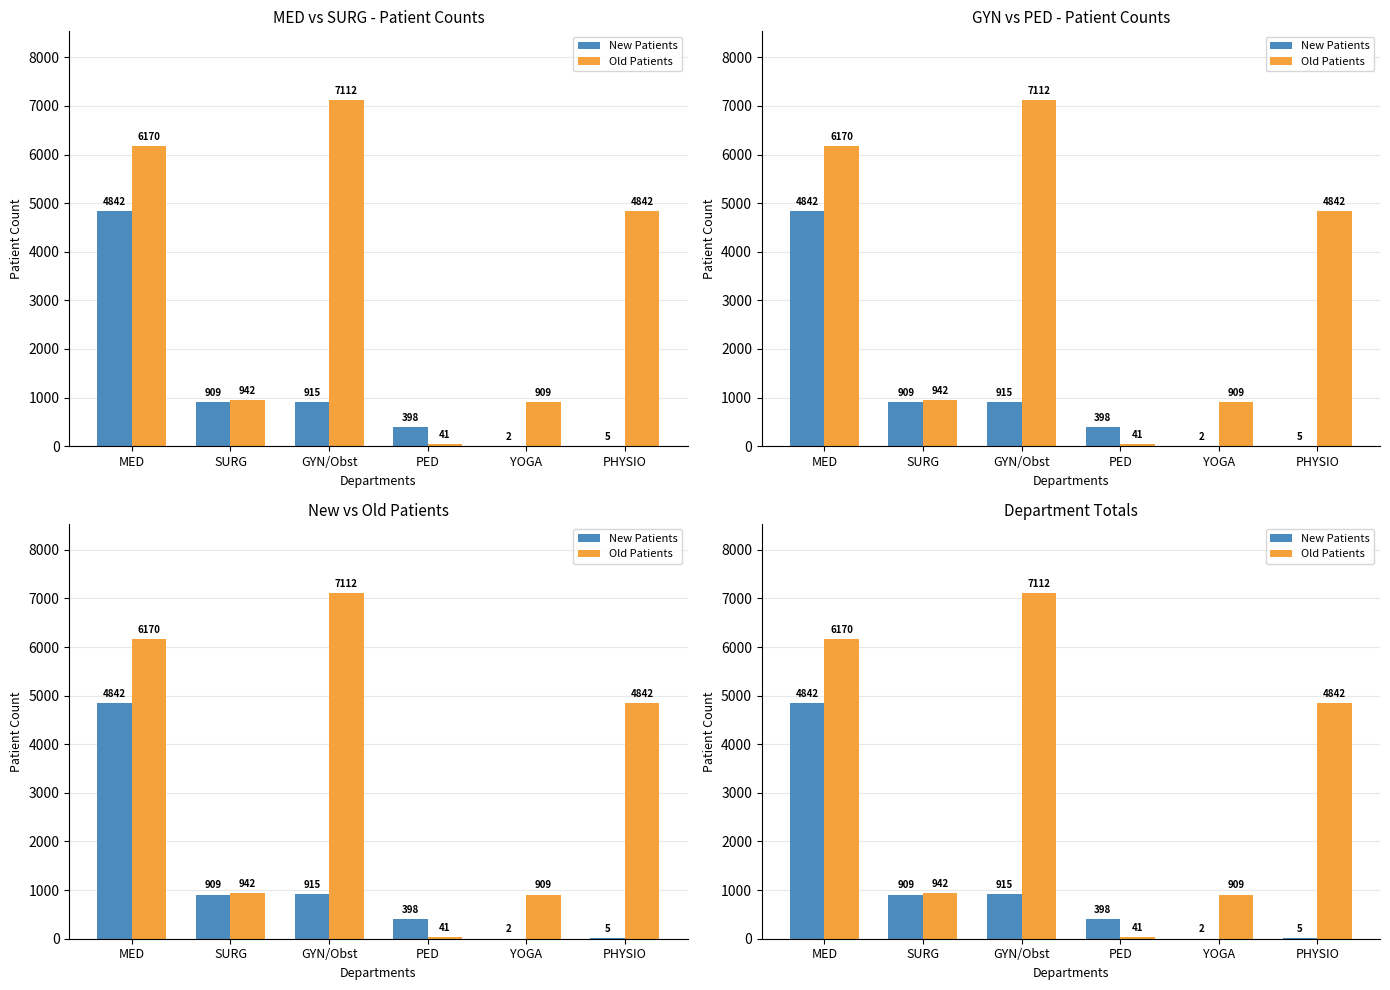

Reading left to right, list all the values displayed in this chart.

New Patients: 4842	909	915	398	2	5
Old Patients: 6170	942	7112	41	909	4842